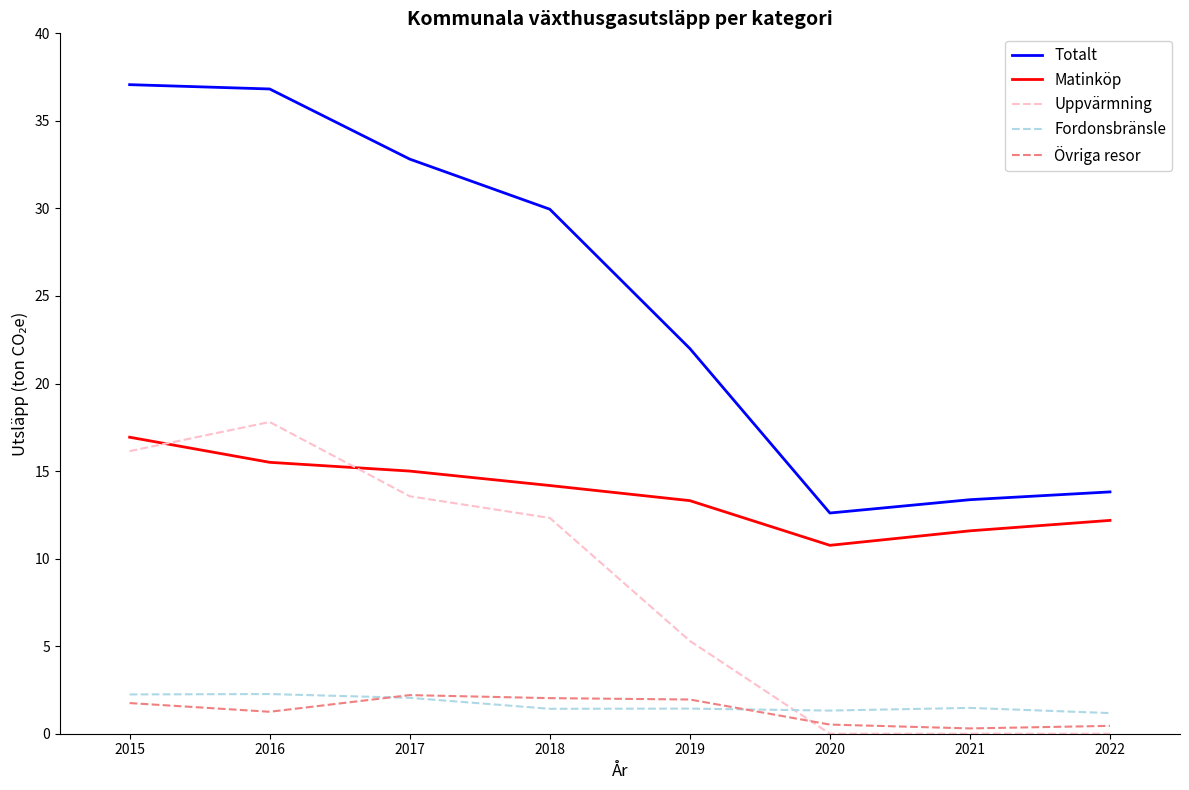

What is the average value of the Uppvärmning series?

8.1